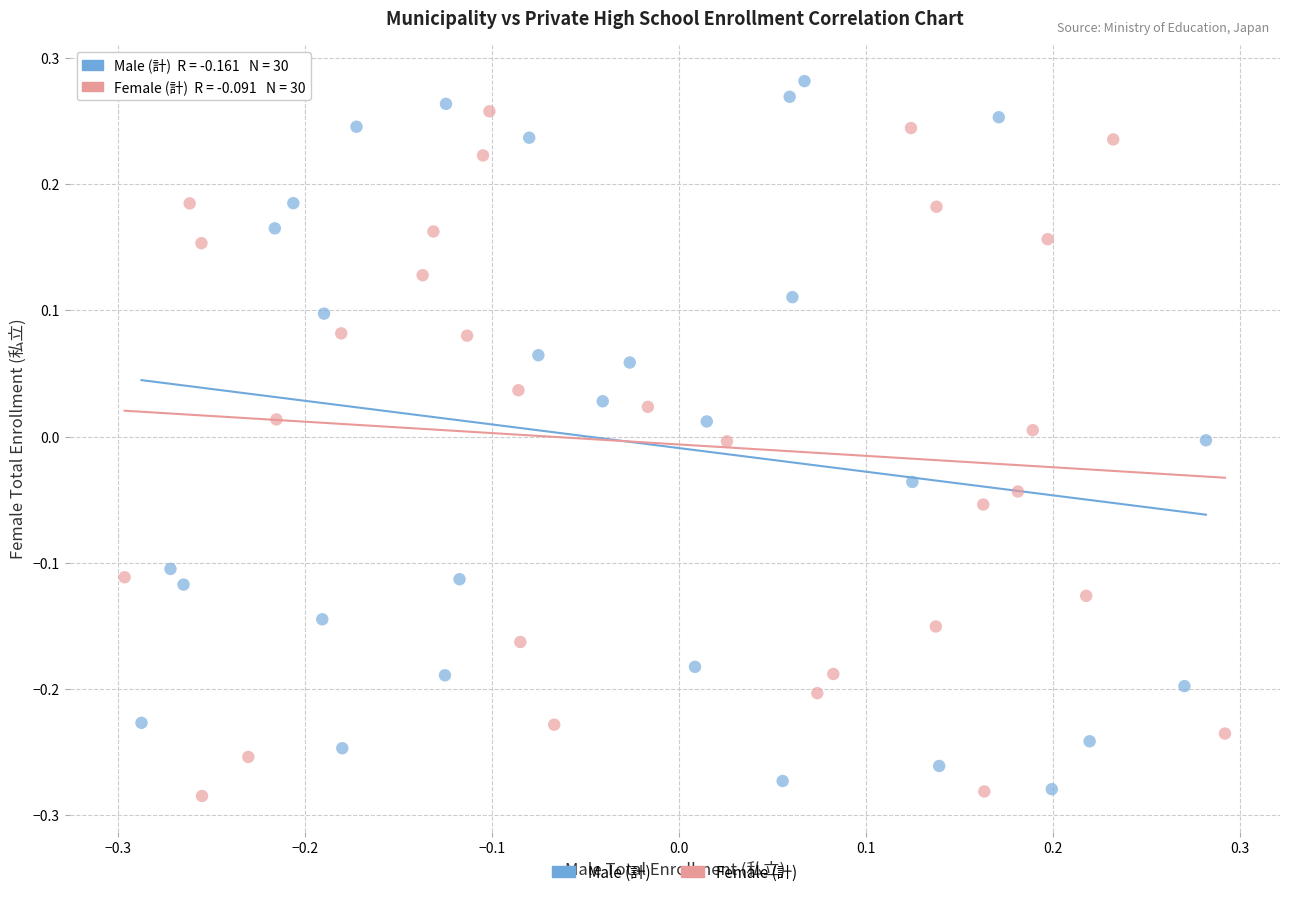

Which series has the widest spread of Y values?

Male (計)